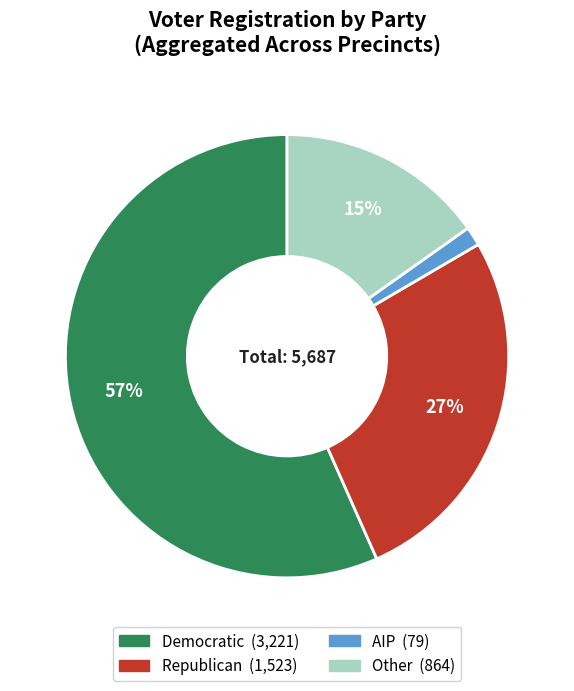

To the nearest percent, what is the average slice percentage?

25%